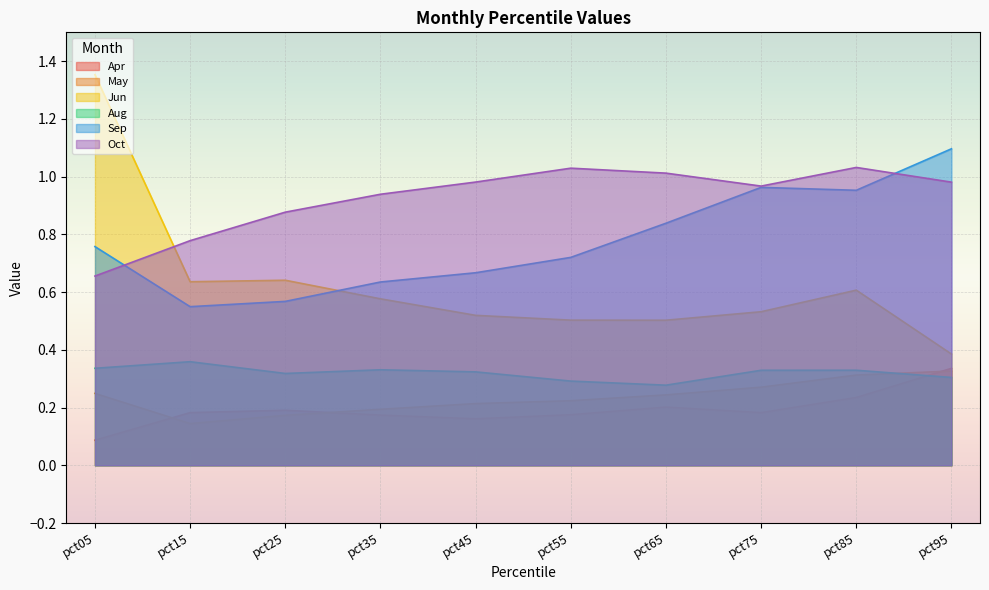

Rank the series at pct75 from lowest to highest value.

Apr, May, Aug, Jun, Sep, Oct